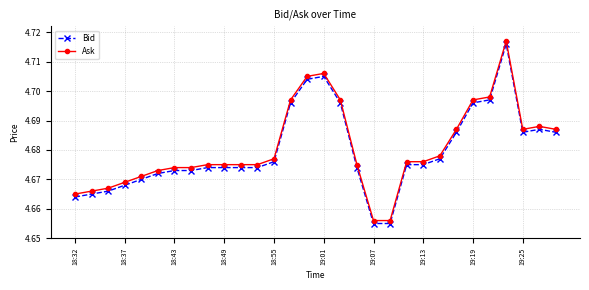

At how many categories does at least one series exceed 4?

30